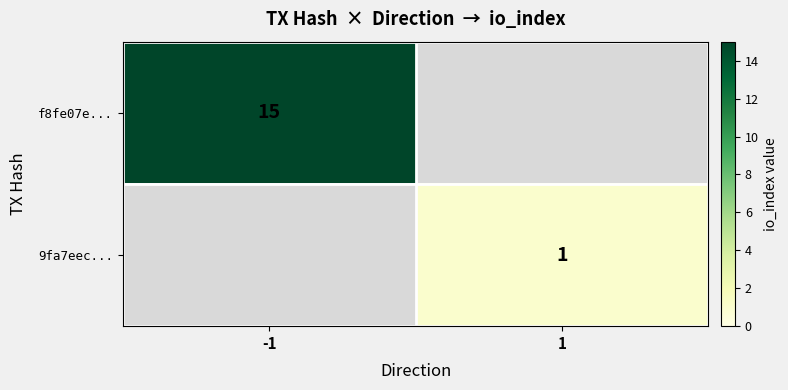

Is the value of f8fe07e... at -1 greater than the value of 9fa7eec... at 1?

Yes